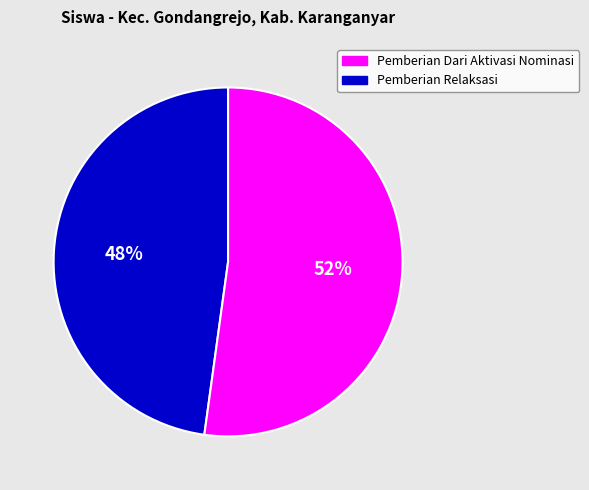

How many segments does this pie chart have?

2